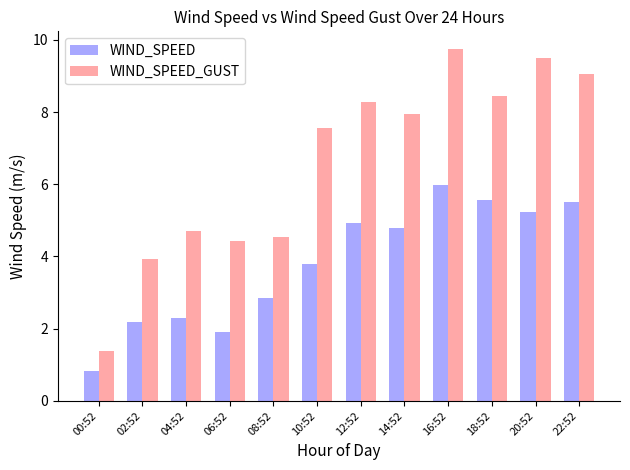

Which series has the largest range (max minus min)?

WIND_SPEED_GUST